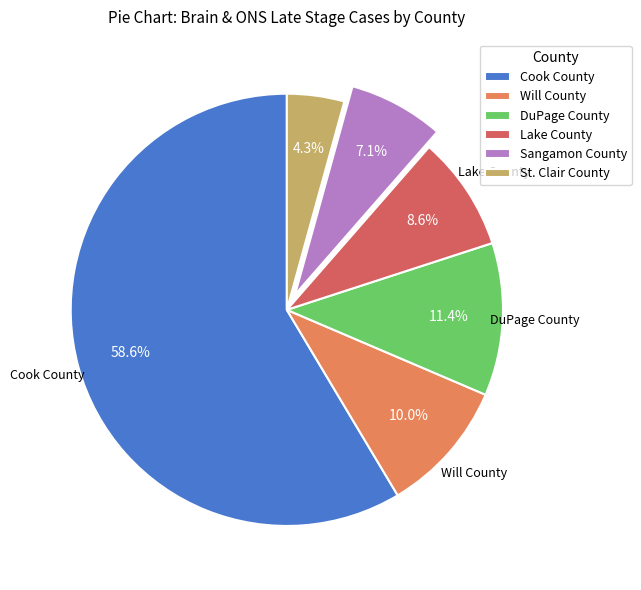

Approximately how many times larger is the value at Lake County compared to Sangamon County?

1.2